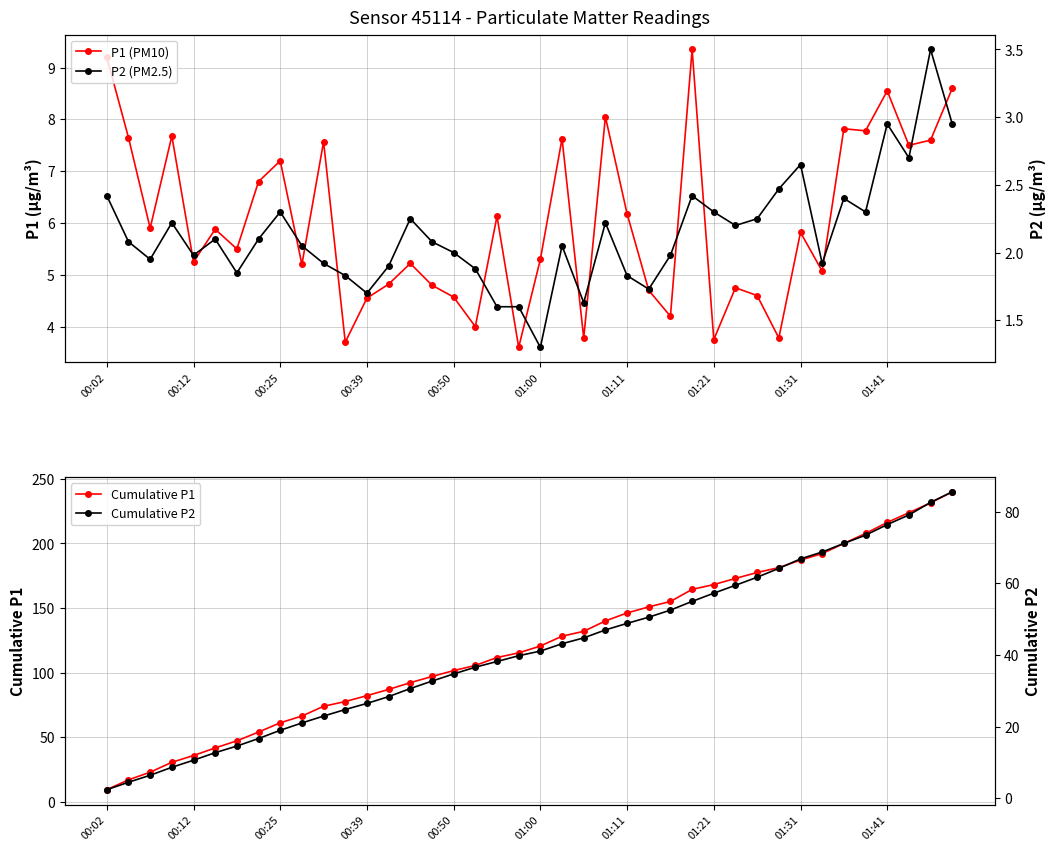

Which series has the largest range (max minus min)?

Cumulative P1